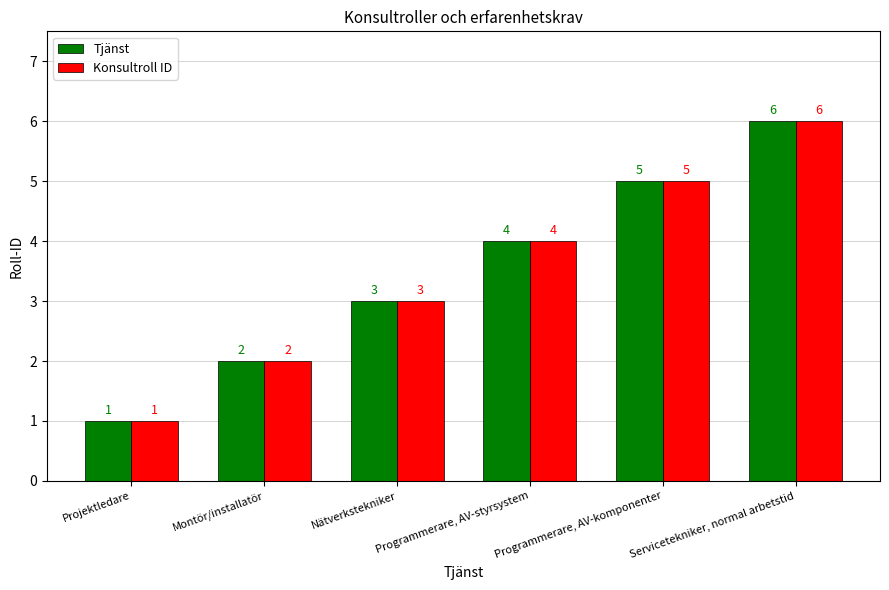

Reading left to right, extract all data points from this chart.

Tjänst: Projektledare=1	Montör/installatör=2	Nätverkstekniker=3	Programmerare, AV-styrsystem=4	Programmerare, AV-komponenter=5	Servicetekniker, normal arbetstid=6
Konsultroll ID: Projektledare=1	Montör/installatör=2	Nätverkstekniker=3	Programmerare, AV-styrsystem=4	Programmerare, AV-komponenter=5	Servicetekniker, normal arbetstid=6